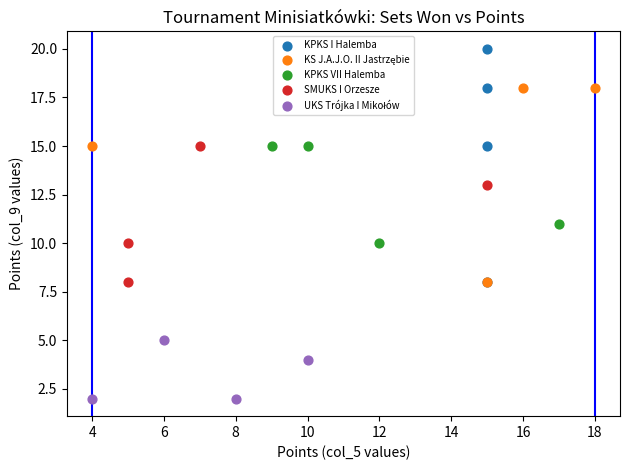

Which series has the largest Y range (max minus min)?

KPKS I Halemba